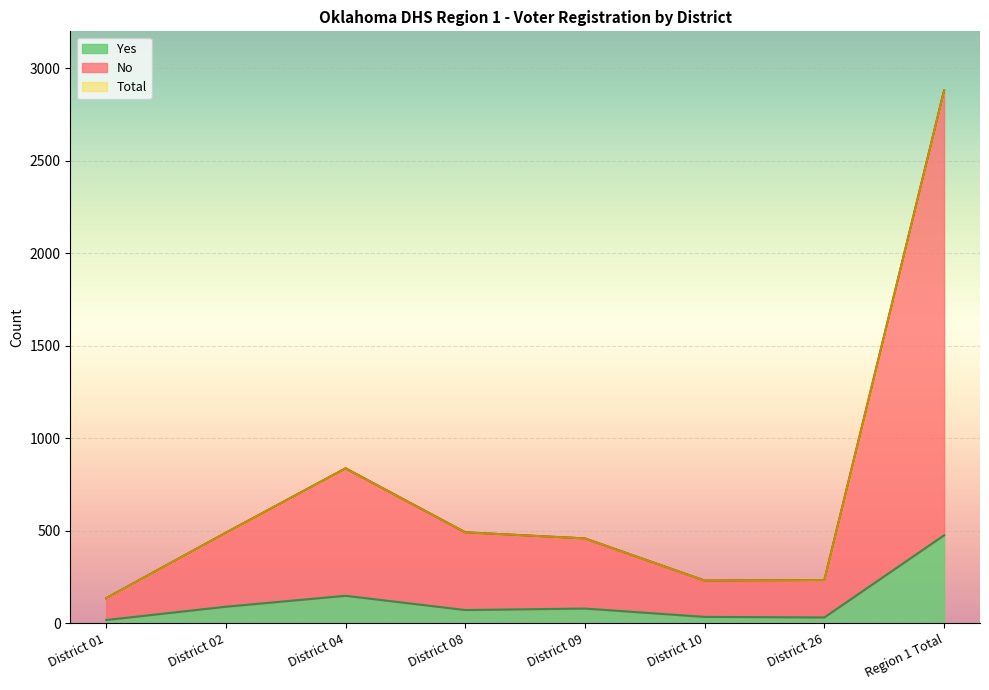

Which category has the highest value in the Total series?

Region 1 Total